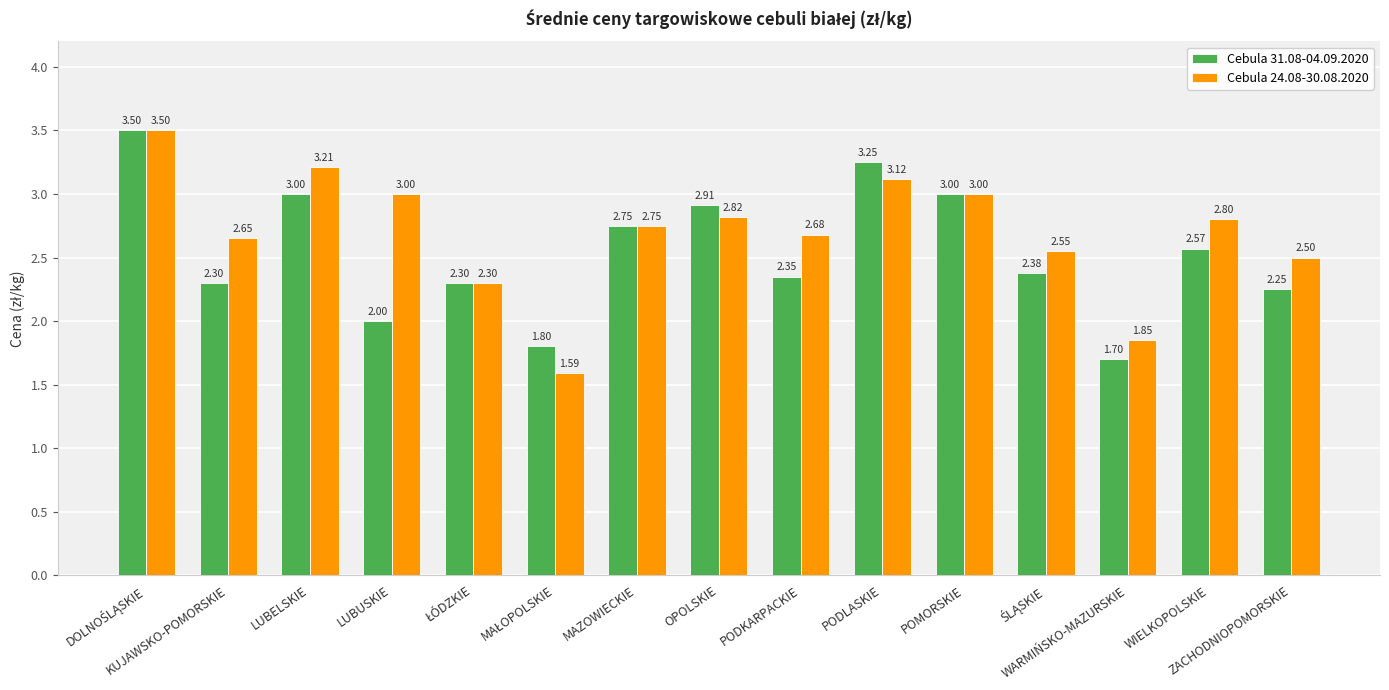

At WARMIŃSKO-MAZURSKIE, list the series in order from largest to smallest.

Cebula 24.08-30.08.2020, Cebula 31.08-04.09.2020